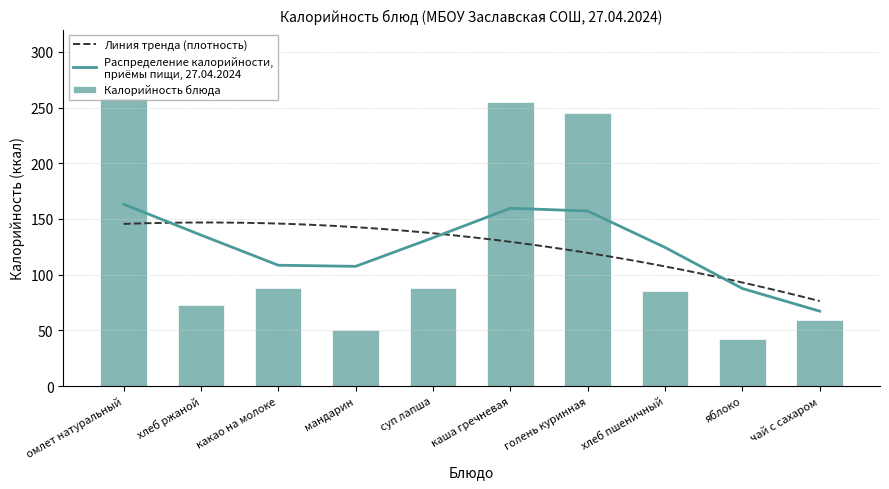

Reading right to left, extract all data points from this chart.

59.0	42.0	85.7	245.0	255.0	88.0	50.0	88.0	72.4	258.7